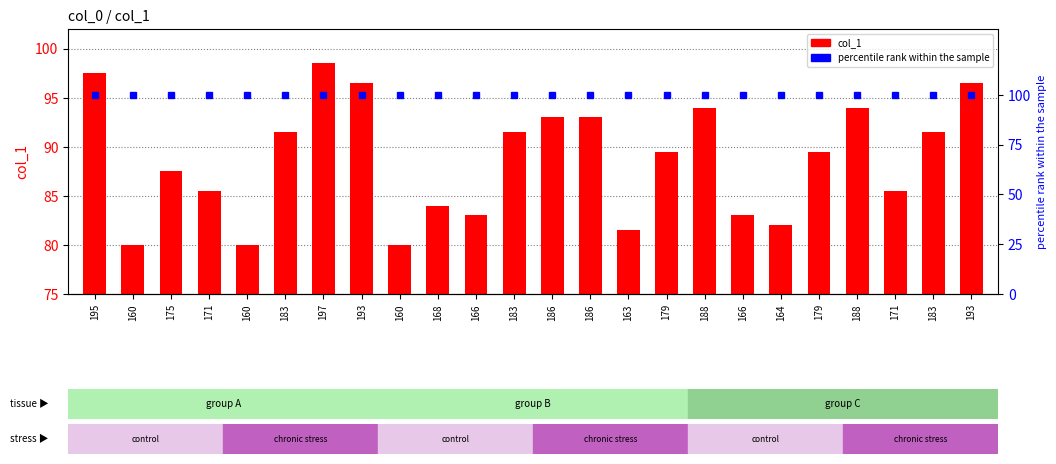

What is the approximate value of percentile rank within the sample at 179?

100.0